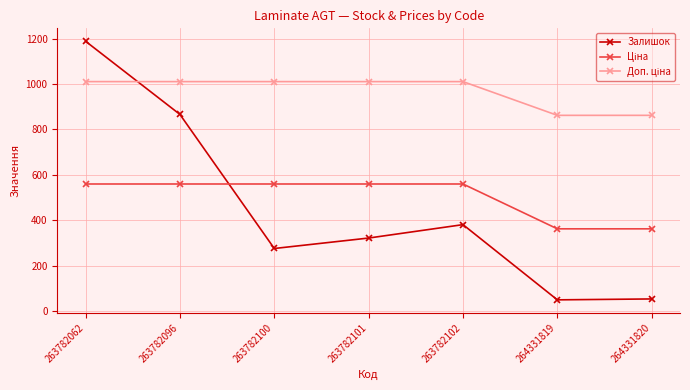

Which series has the largest range (max minus min)?

Залишок